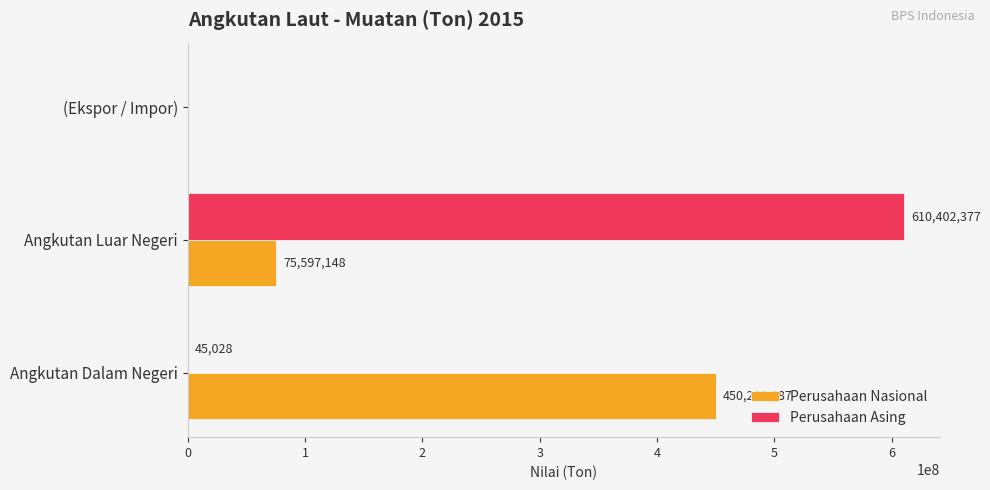

What is the highest value of the Perusahaan Asing series?

610402377